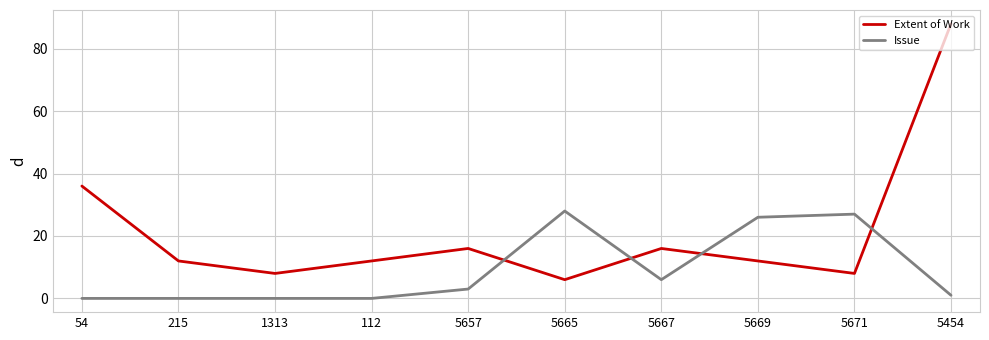

Reading left to right, what are all the values shown in this chart?

Extent of Work: 54=36	215=12	1313=8	112=12	5657=16	5665=6	5667=16	5669=12	5671=8	5454=88
Issue: 54=0	215=0	1313=0	112=0	5657=3	5665=28	5667=6	5669=26	5671=27	5454=1